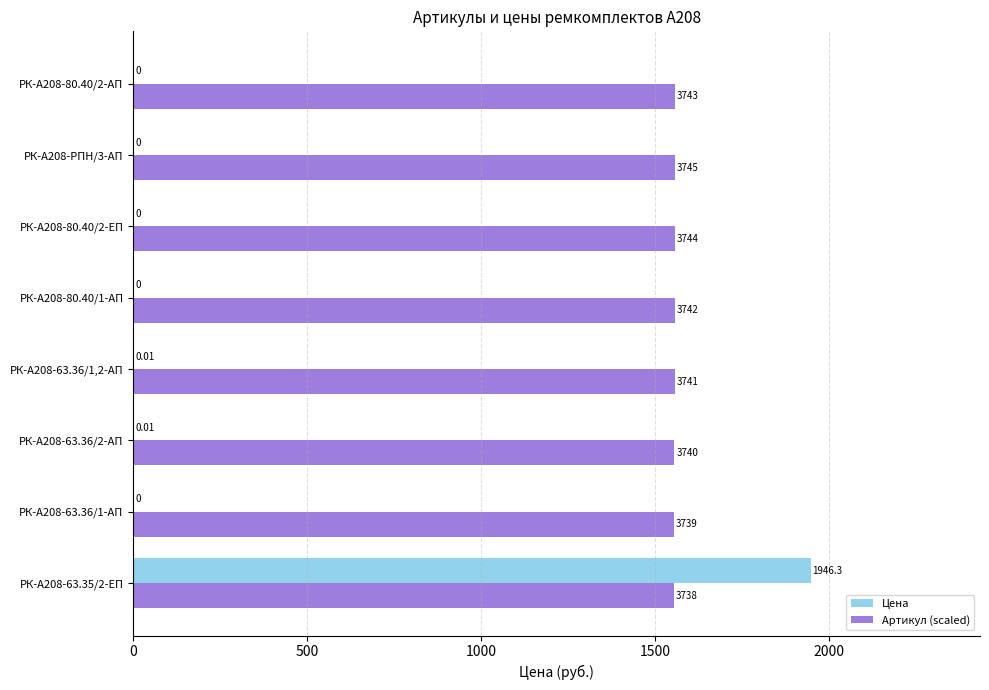

Which series has the largest total across all categories?

Артикул (scaled)